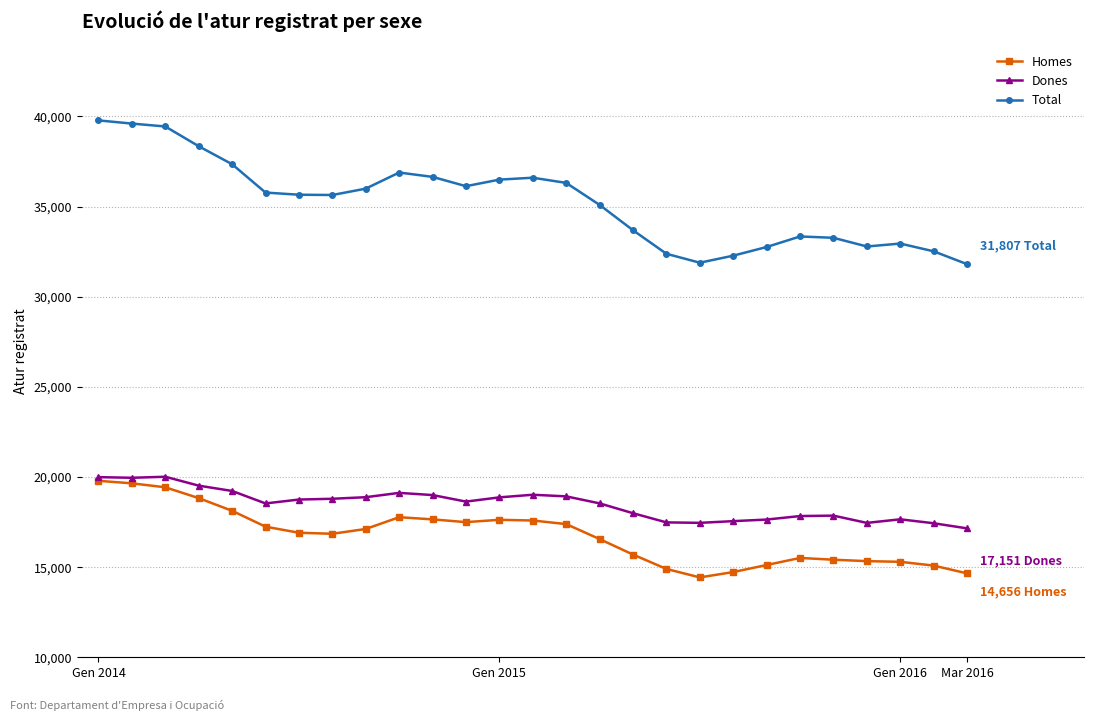

Which series has the widest spread of values?

Total